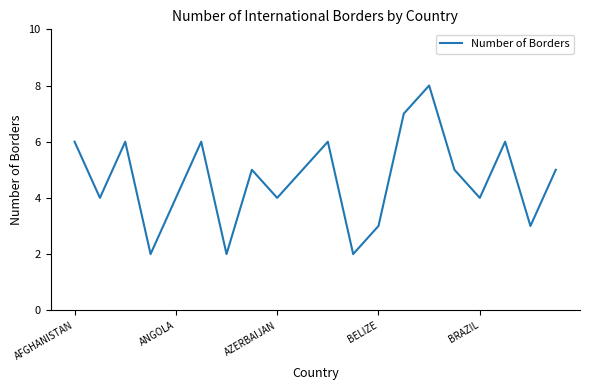

What is the difference between the maximum and minimum values?

6